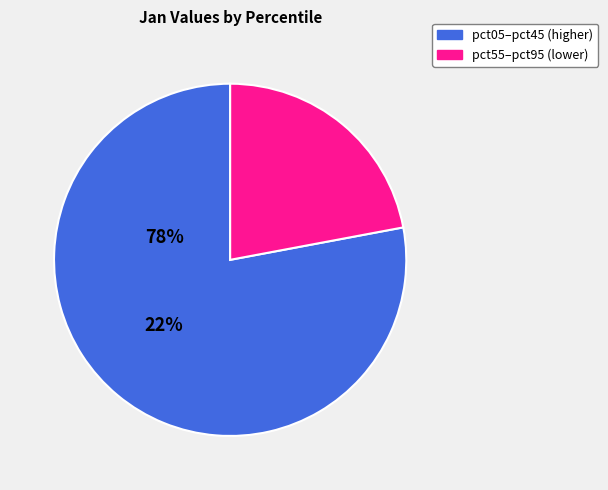

Is there any slice that represents more than half of the pie?

Yes